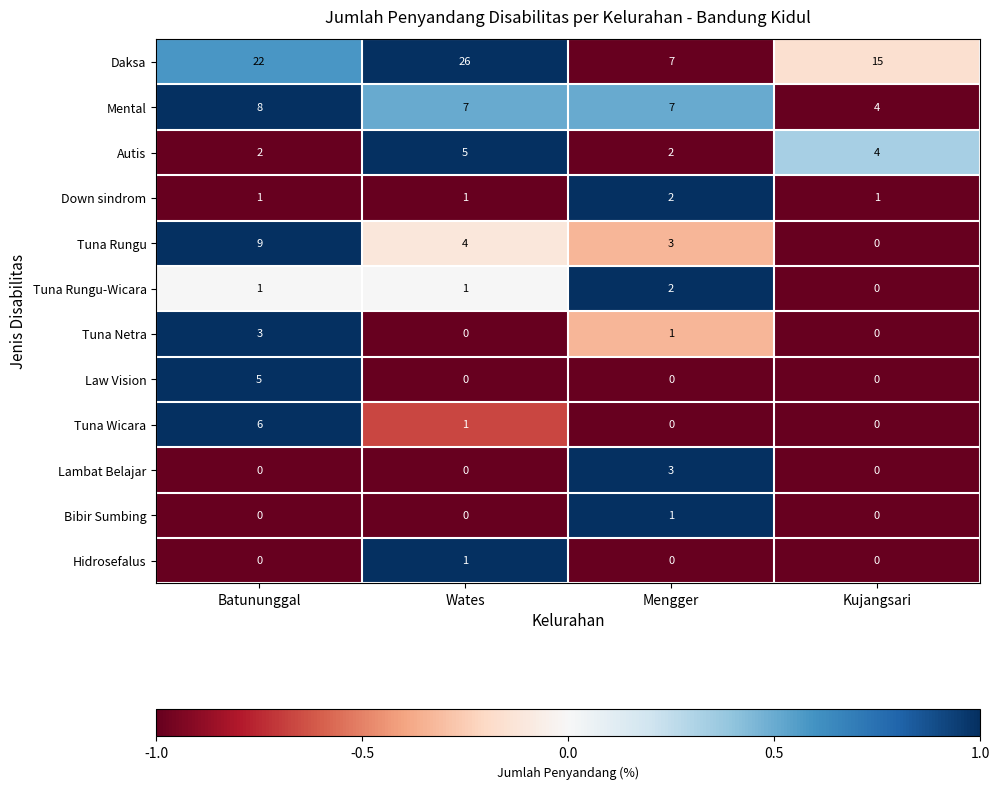

What is the maximum value shown in the chart?

26